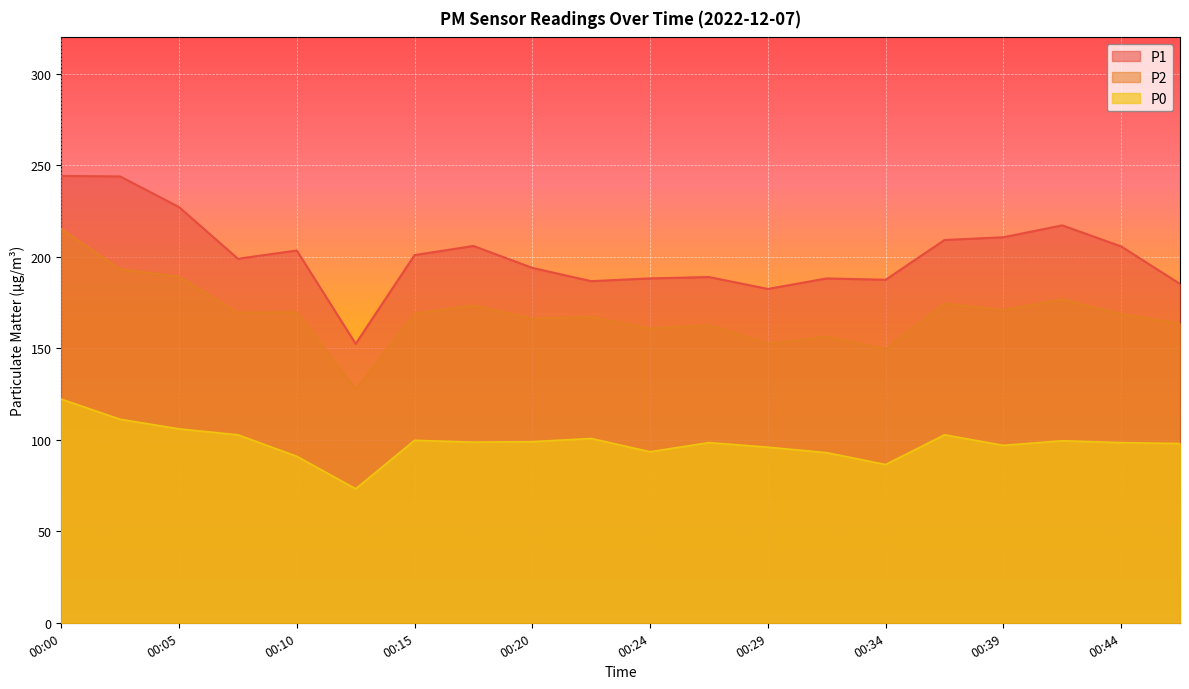

Reading right to left, transcribe all the data shown in this chart.

P1: 185.2	205.8	217.2	210.8	209.2	187.5	188.2	182.5	189.0	188.2	186.8	194.0	206.0	201.0	152.5	203.5	199.0	227.2	244.0	244.2
P2: 163.5	168.8	176.8	171.0	174.5	149.5	156.5	152.5	162.8	160.8	167.2	166.2	173.5	169.0	127.5	169.8	169.5	189.2	193.2	215.2
P0: 98.0	98.5	99.5	97.0	102.8	86.5	93.0	96.0	98.5	93.5	100.8	99.0	98.8	99.8	73.2	91.0	102.8	106.0	111.2	122.2